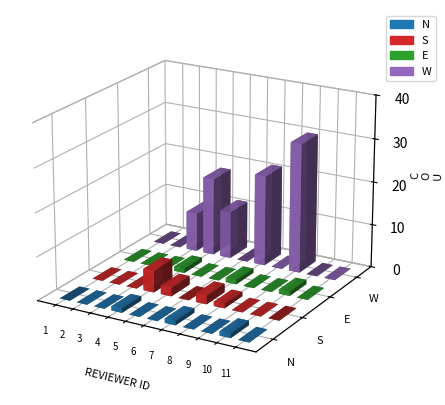

Between 6 and 7, which is larger?

7